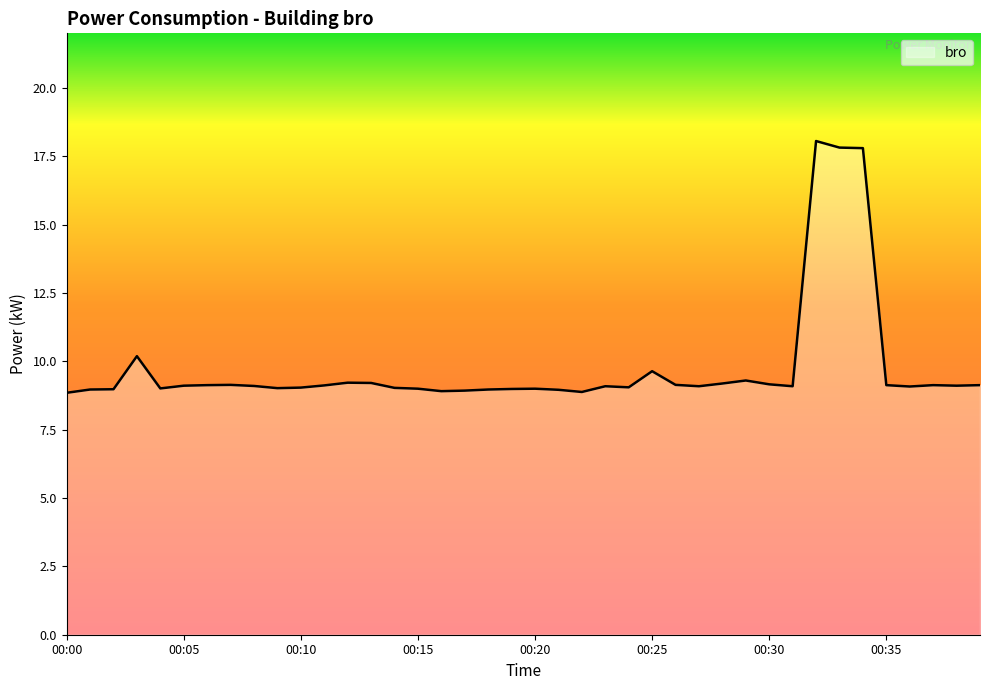

What is the difference between the maximum and minimum values?

9.2